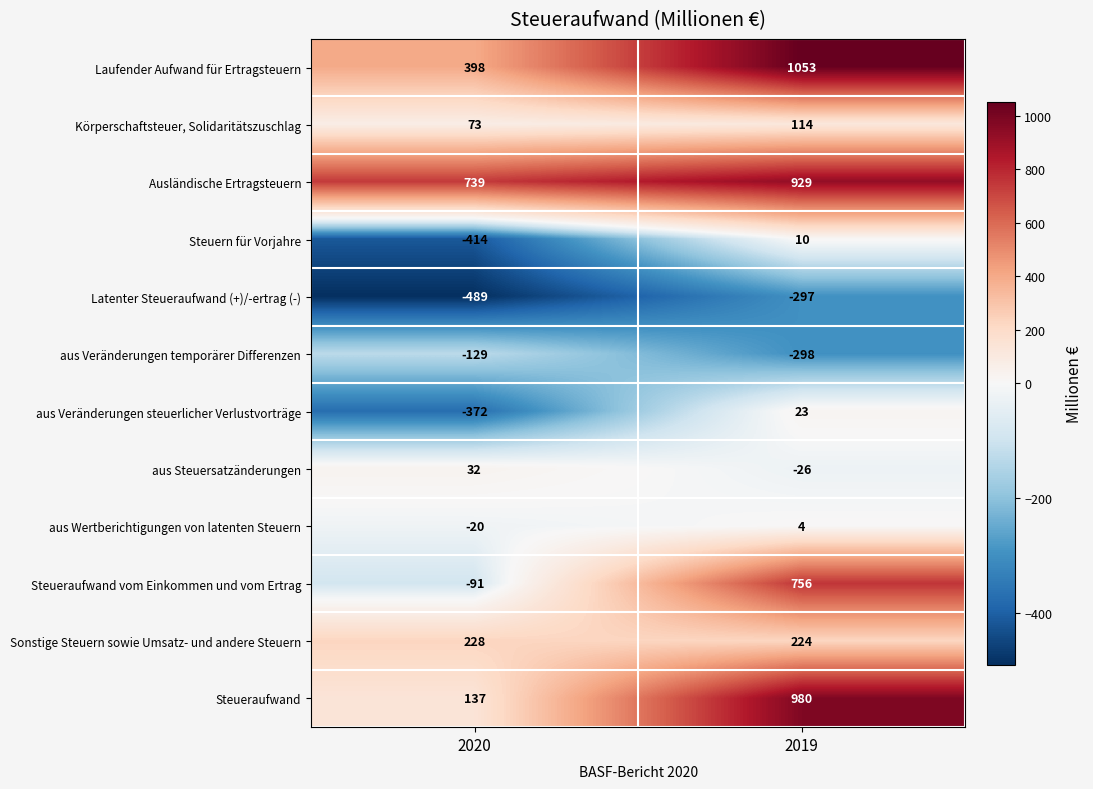

Reading left to right, what are all the values shown in this chart?

Laufender Aufwand für Ertragsteuern: 398	1053
Körperschaftsteuer, Solidaritätszuschlag: 73	114
Ausländische Ertragsteuern: 739	929
Steuern für Vorjahre: -414	10
Latenter Steueraufwand (+)/-ertrag (-): -489	-297
aus Veränderungen temporärer Differenzen: -129	-298
aus Veränderungen steuerlicher Verlustvorträge: -372	23
aus Steuersatzänderungen: 32	-26
aus Wertberichtigungen von latenten Steuern: -20	4
Steueraufwand vom Einkommen und vom Ertrag: -91	756
Sonstige Steuern sowie Umsatz- und andere Steuern: 228	224
Steueraufwand: 137	980